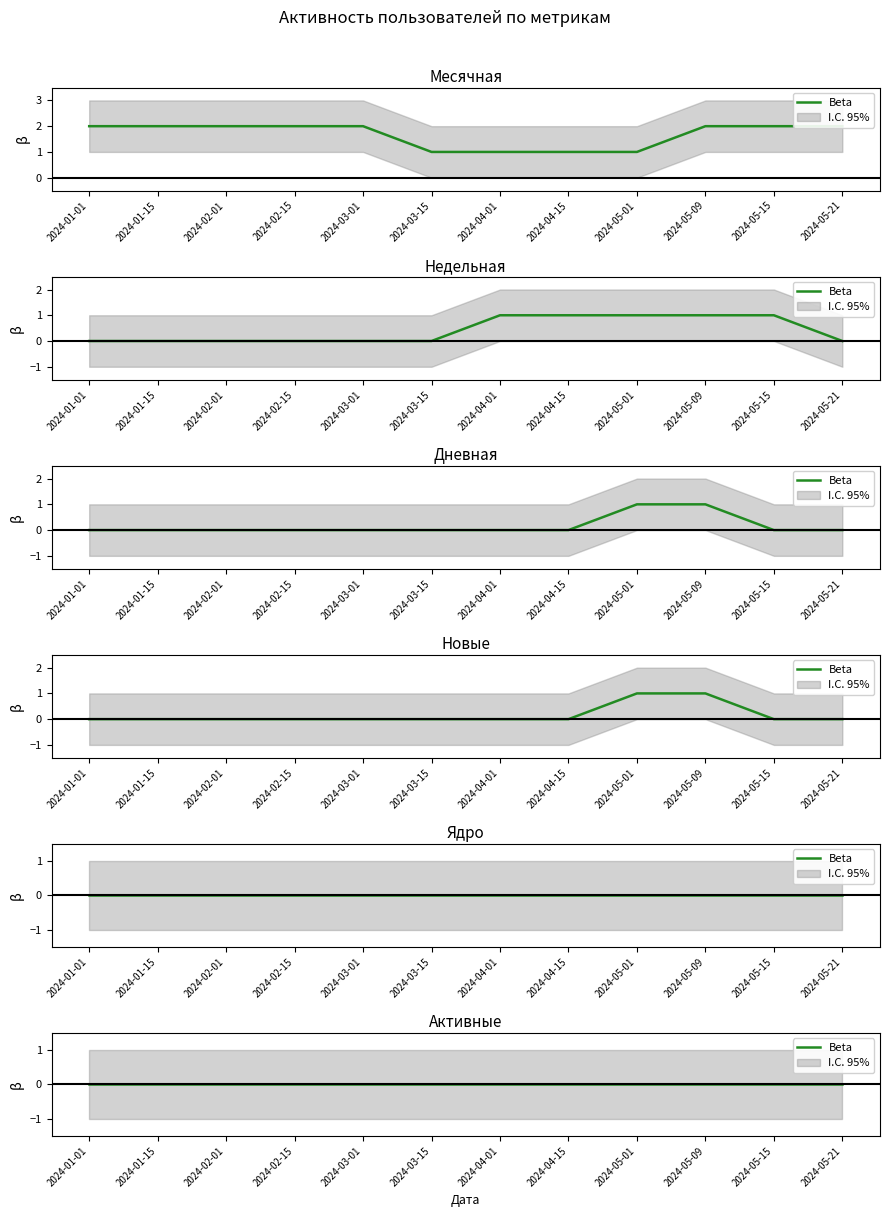

How many data points does each series have?

12